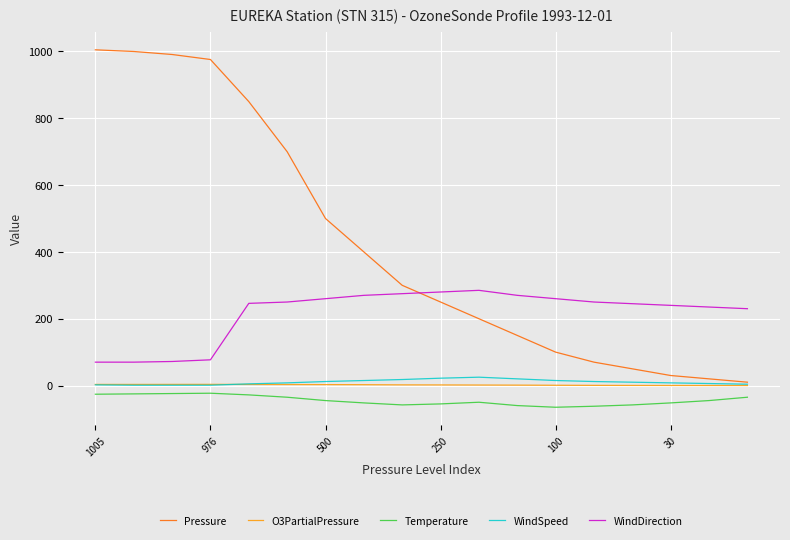

True or false: WindSpeed and Temperature cross at least once.

False